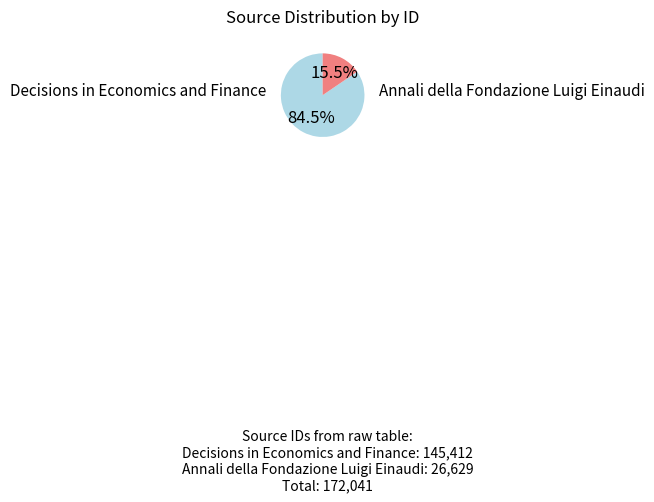

Is there any slice that represents more than half of the pie?

Yes